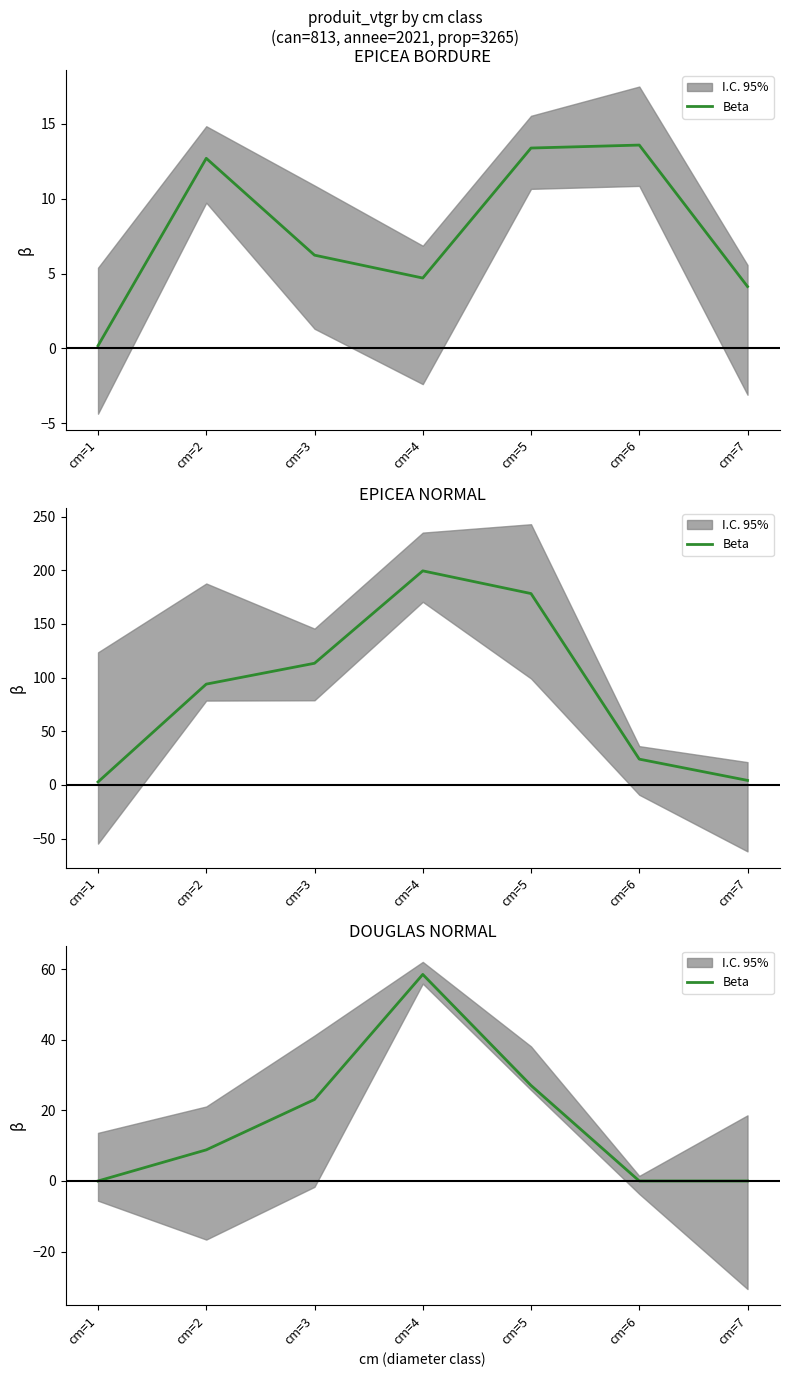

Between cm=1 and cm=3, which is larger?

cm=3